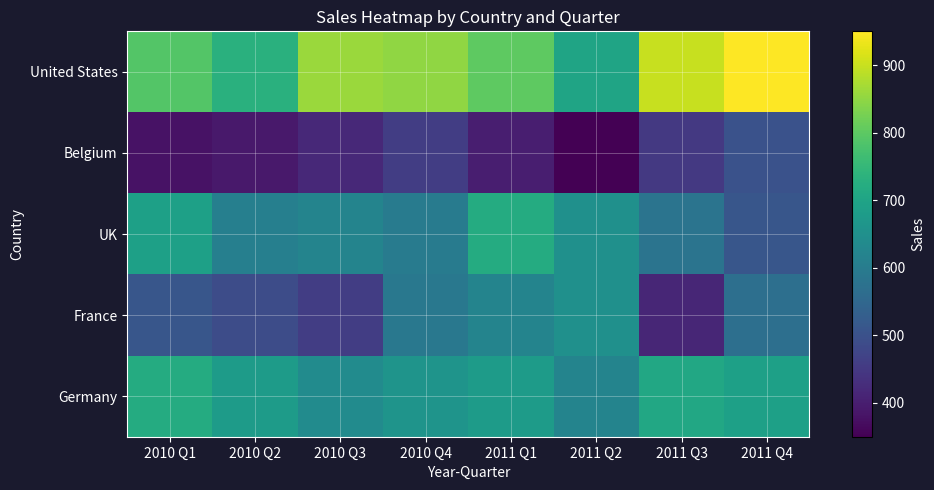

Which series changed the most between 2010 Q1 and 2011 Q4?

UK